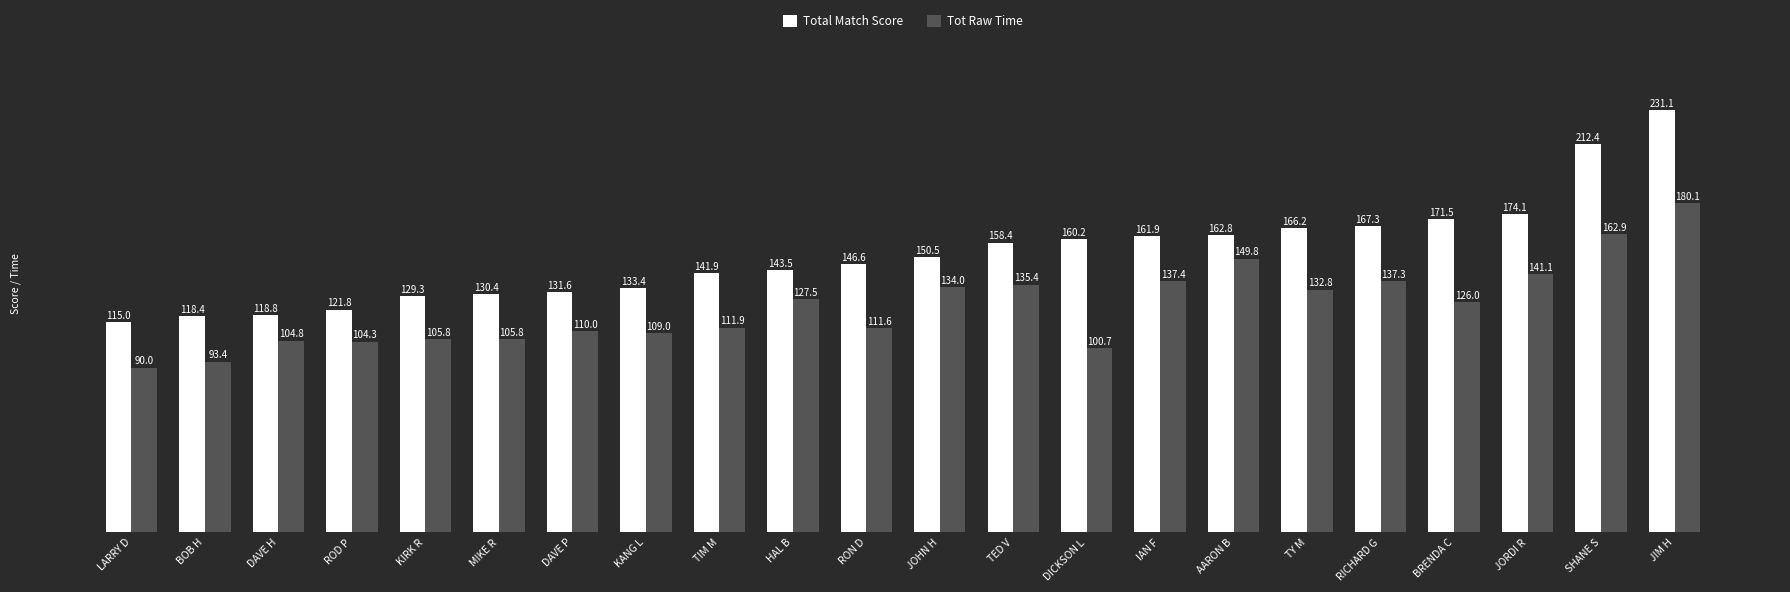

What is the difference between the highest and lowest values at ROD P?

17.5